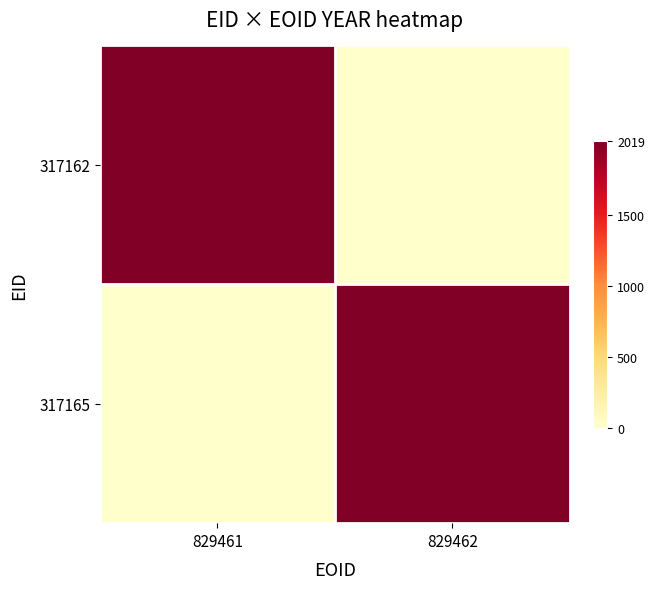

Rank the series at 829461 from lowest to highest value.

317165, 317162